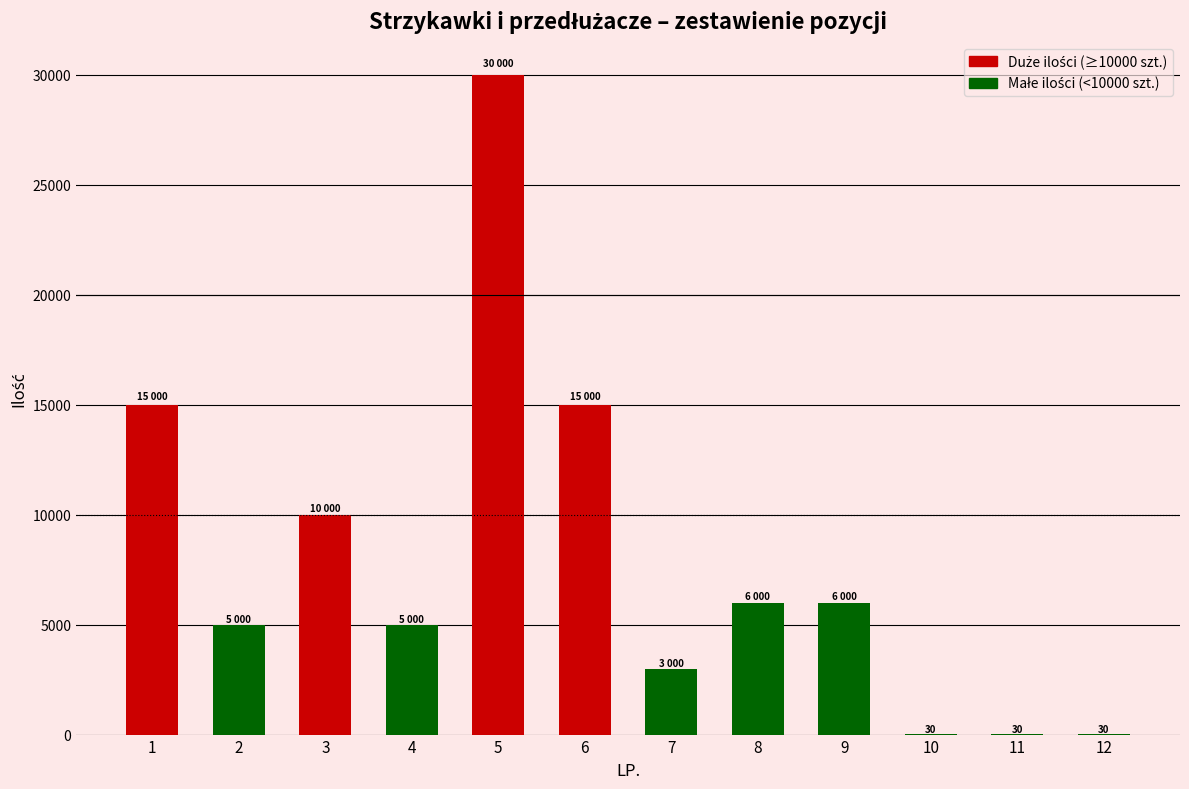

What is the average value?

7924